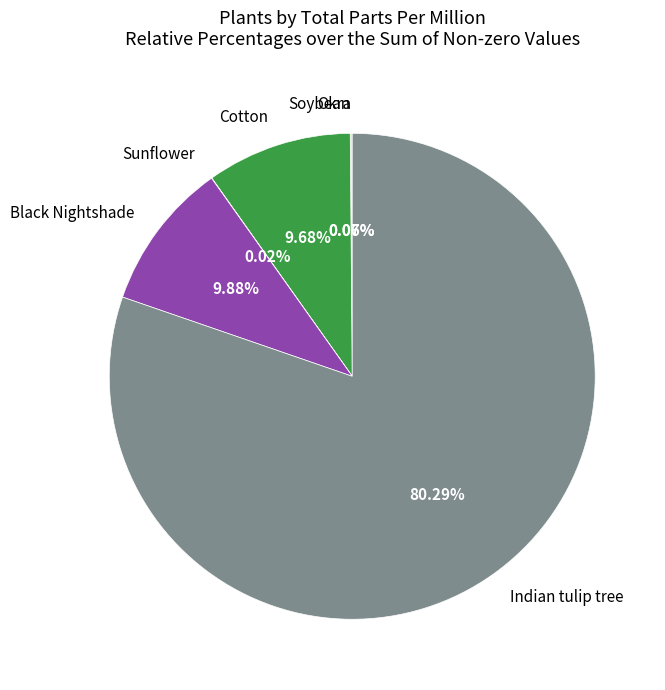

True or false: Cotton accounts for 10% of the total.

True